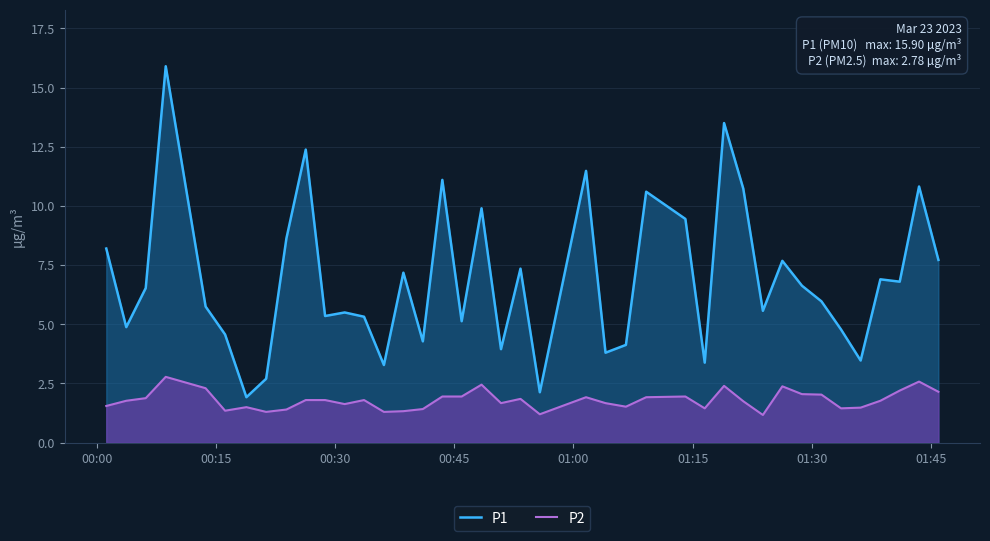

What is the value of the P1 point at the 24th from the left?

3.8